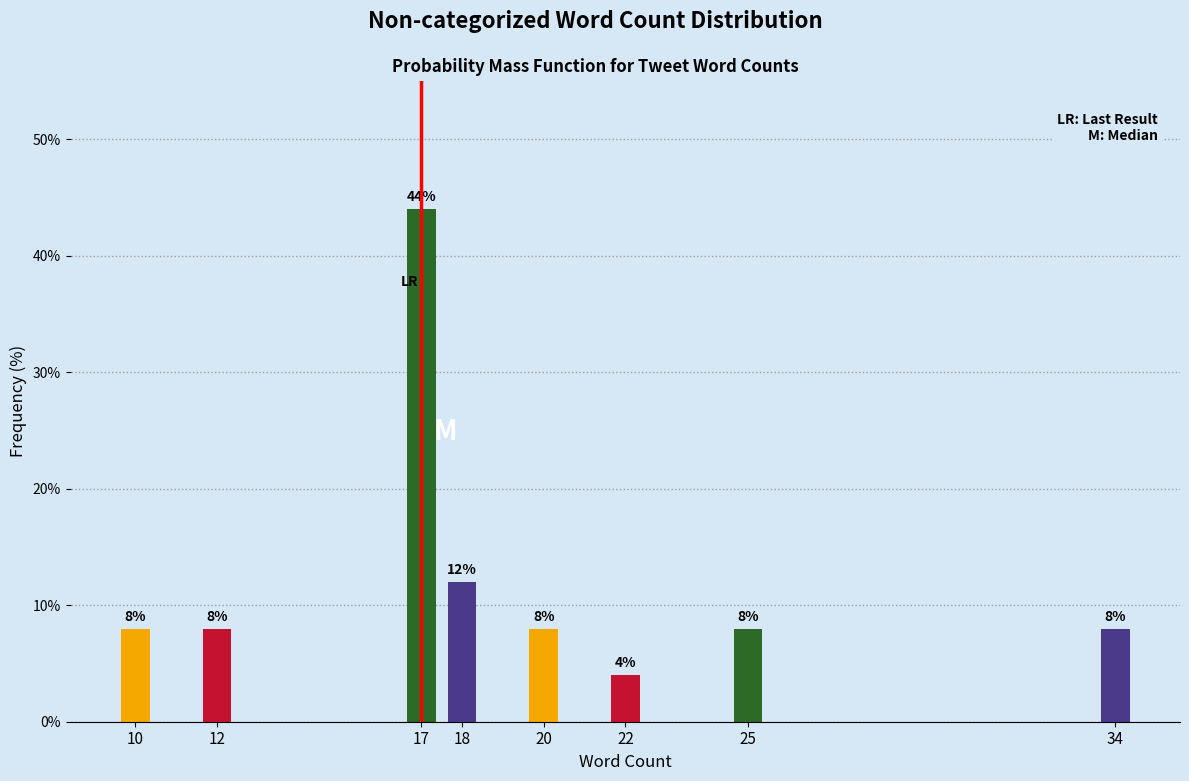

Reading left to right, list all the values displayed in this chart.

8	8	44	12	8	4	8	8